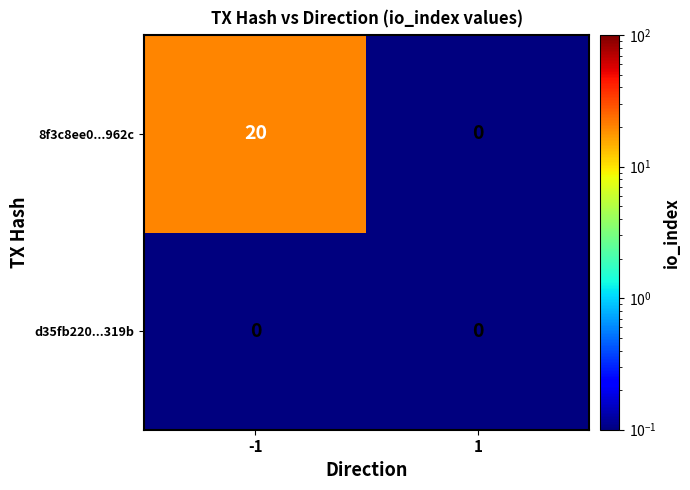

Rank the series by their average value, from lowest to highest.

d35fb220...319b, 8f3c8ee0...962c